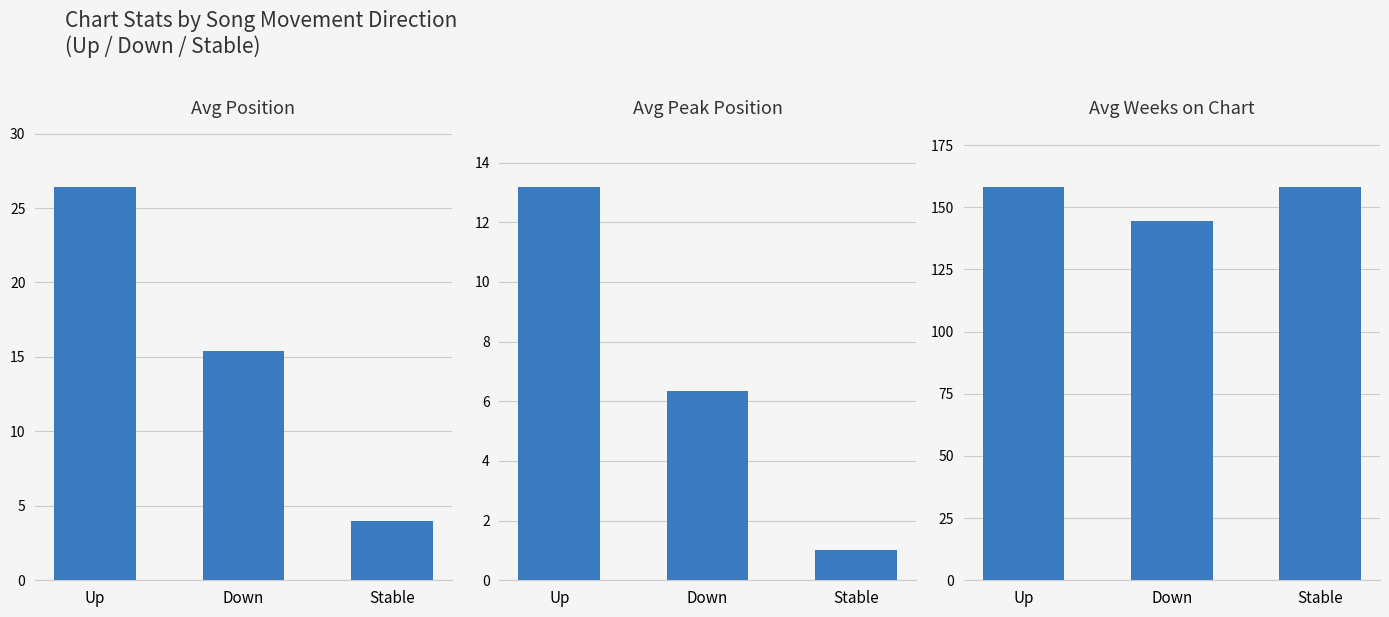

At which label does Avg Position first exceed 15?

Up